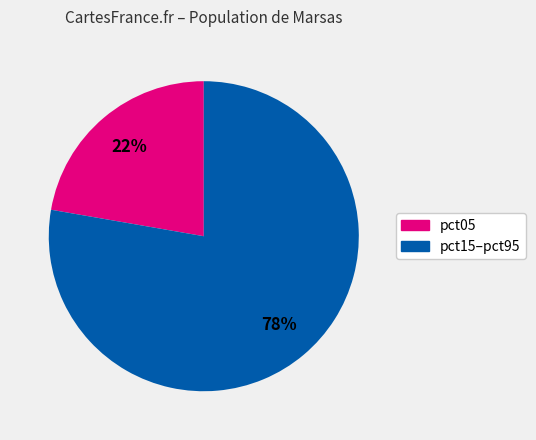

To the nearest percent, what is the average slice percentage?

50%